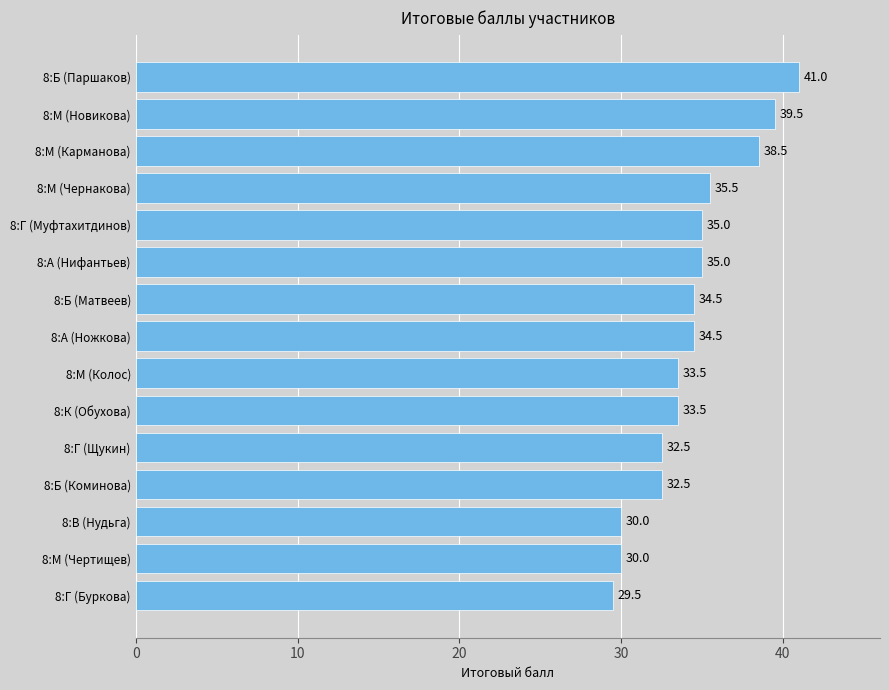

How many data points does each series have?

15